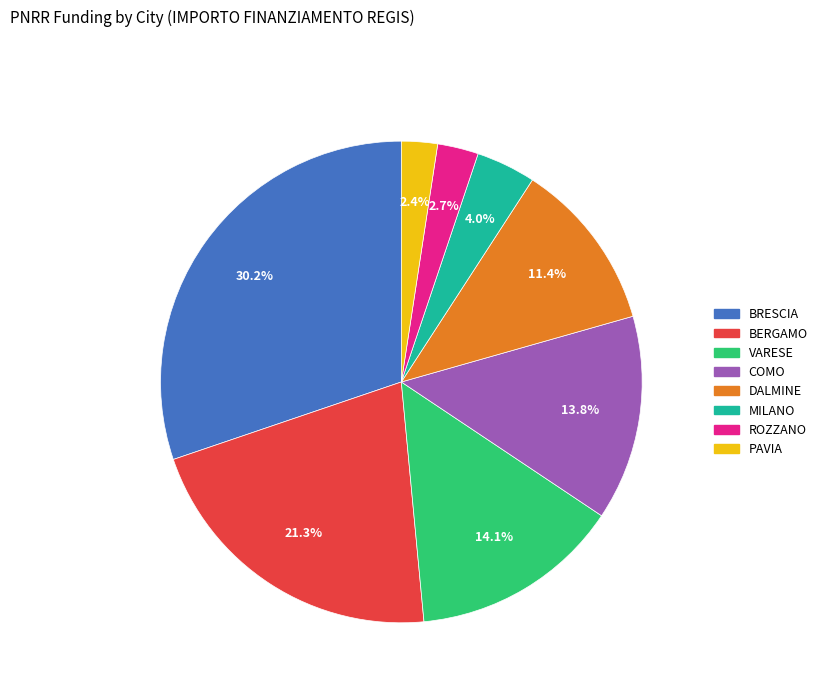

Is there a majority slice in this chart?

No